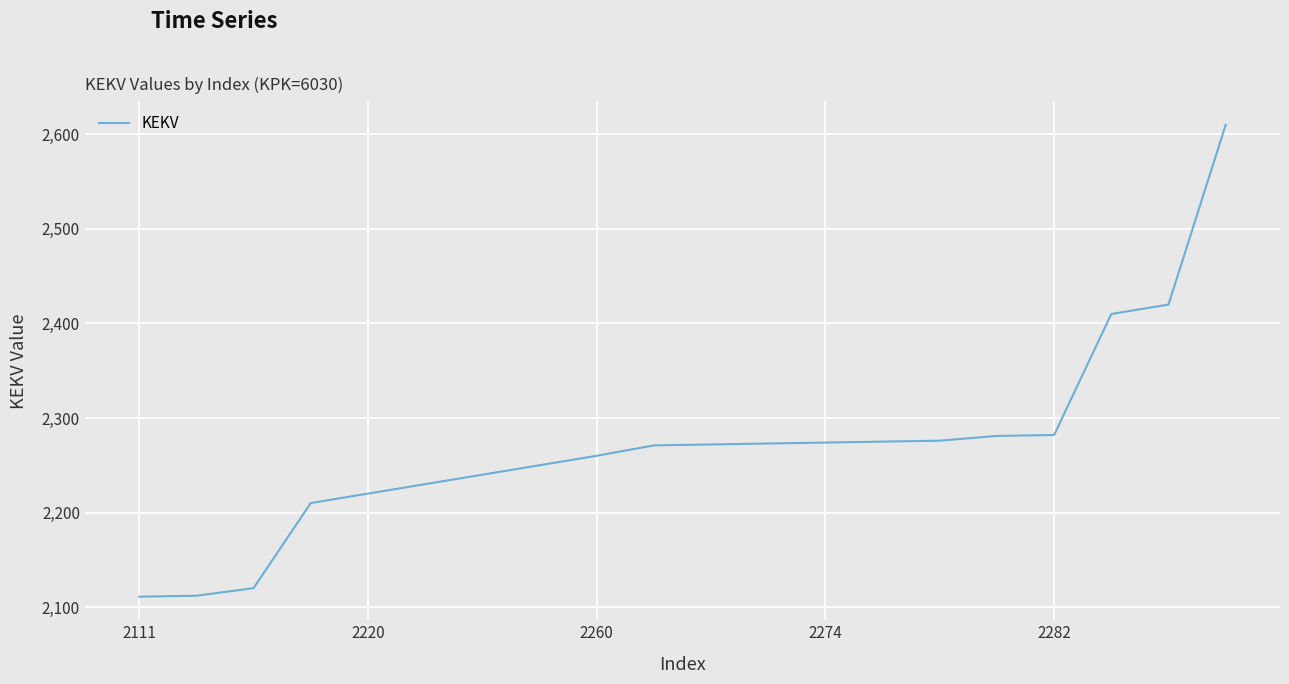

What is the average value?

2270